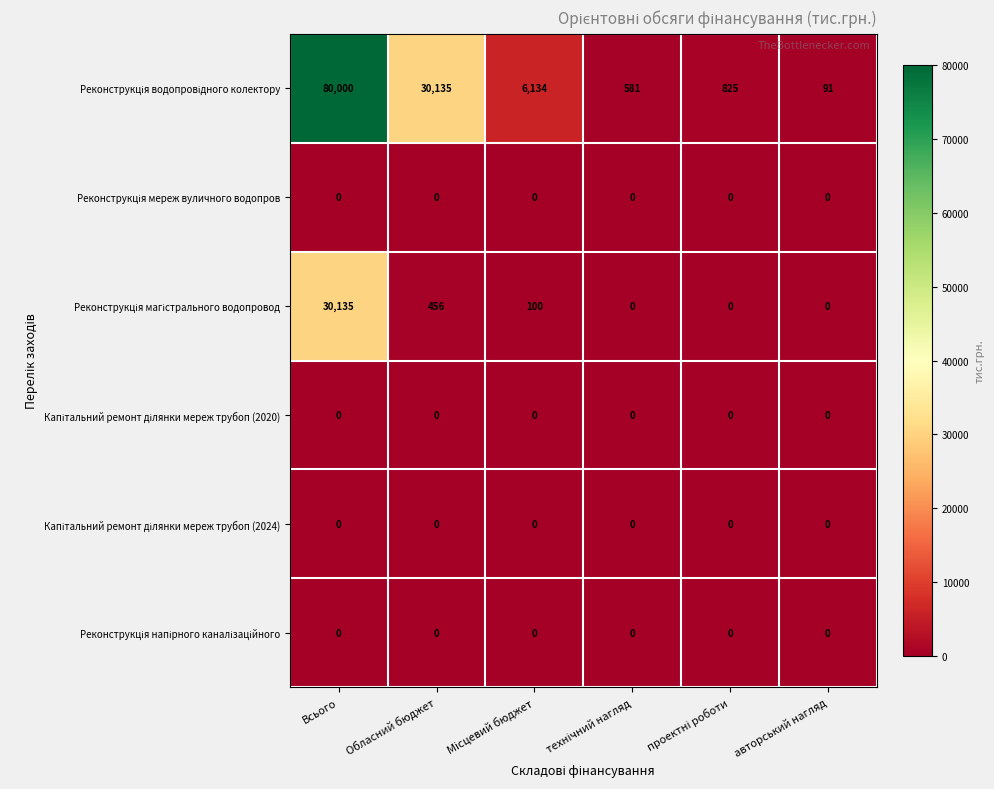

At how many categories does at least one series exceed 951?

3